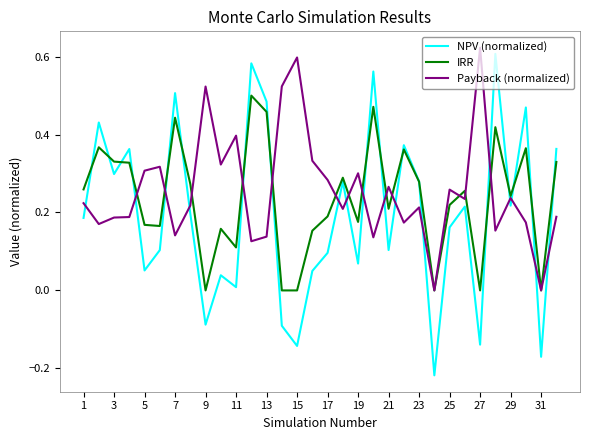

Which series has the largest range (max minus min)?

NPV (normalized)